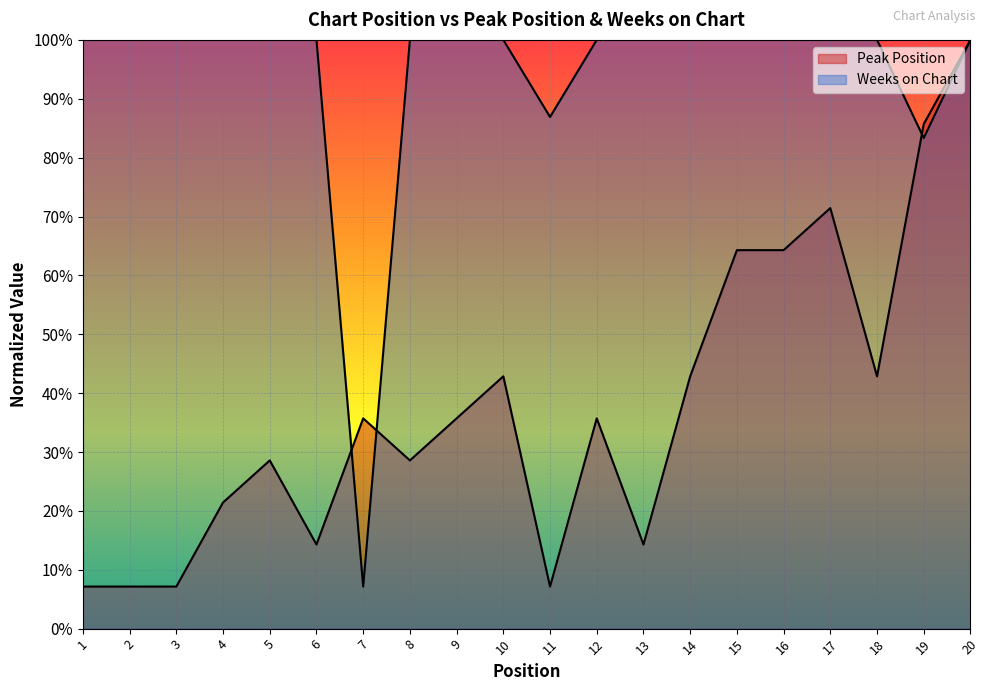

Where do Peak Position and Weeks on Chart first cross each other?

6 and 7